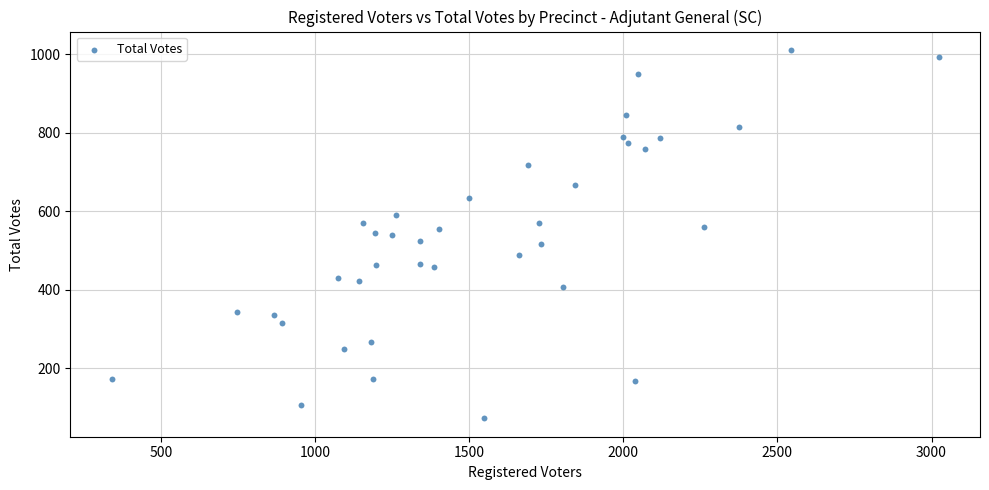

What is the range of Y values (max minus min)?

939